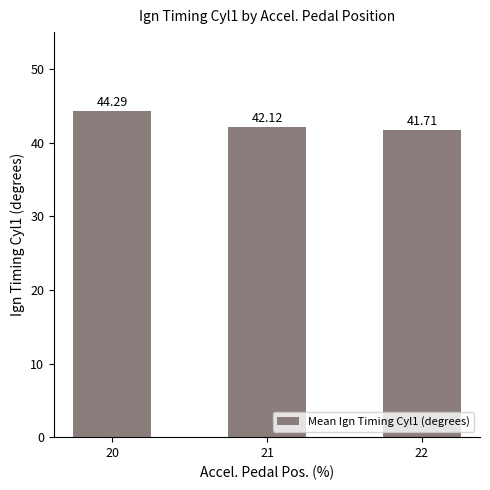

What is the difference between the values at 21 and 22?

0.4